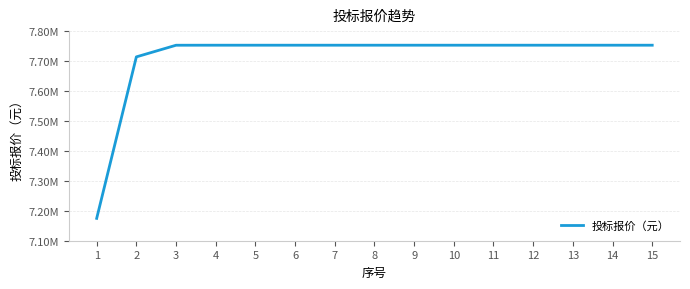

Is this an area chart (filled region under the line)?

No